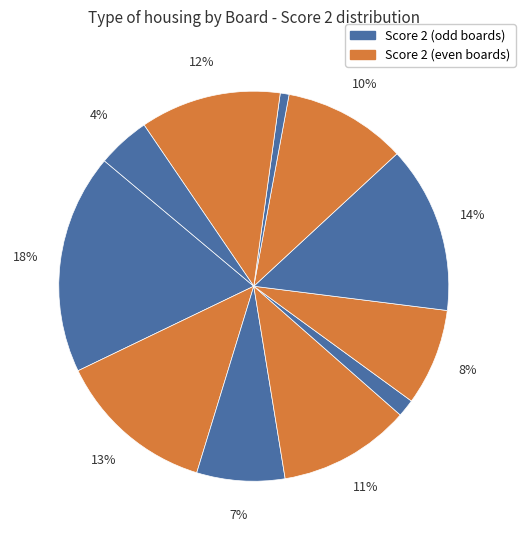

How many segments does this pie chart have?

11